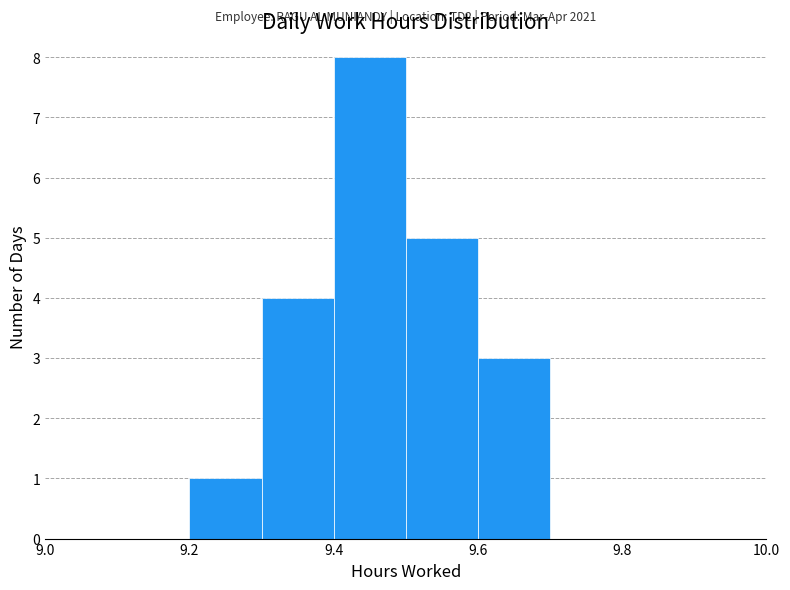

Which range on the x-axis has the tallest bar?

9.4 to 9.5